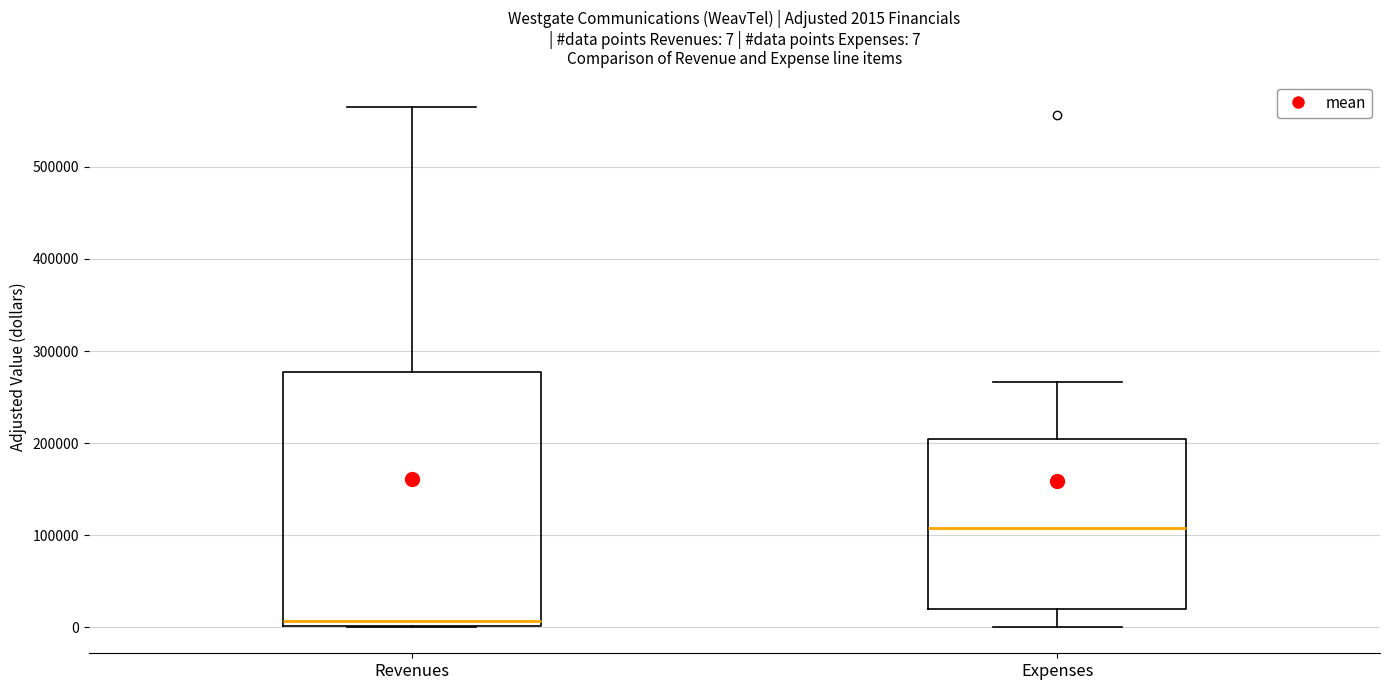

Which box has the lowest median line?

Revenues